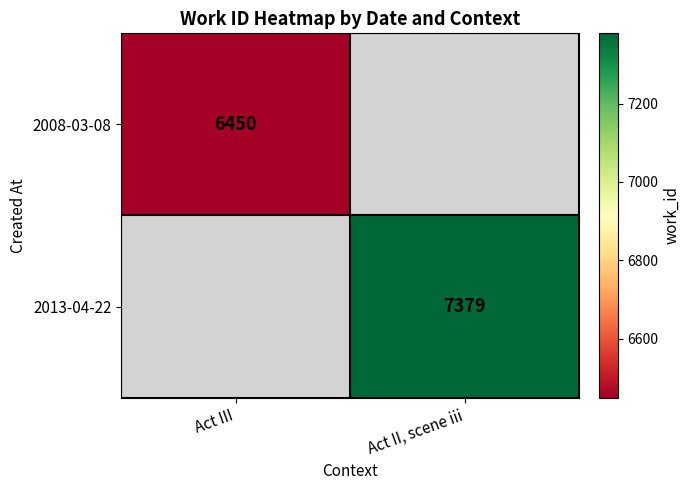

Is it true that 2013-04-22 equals 7379 at Act II, scene iii?

True